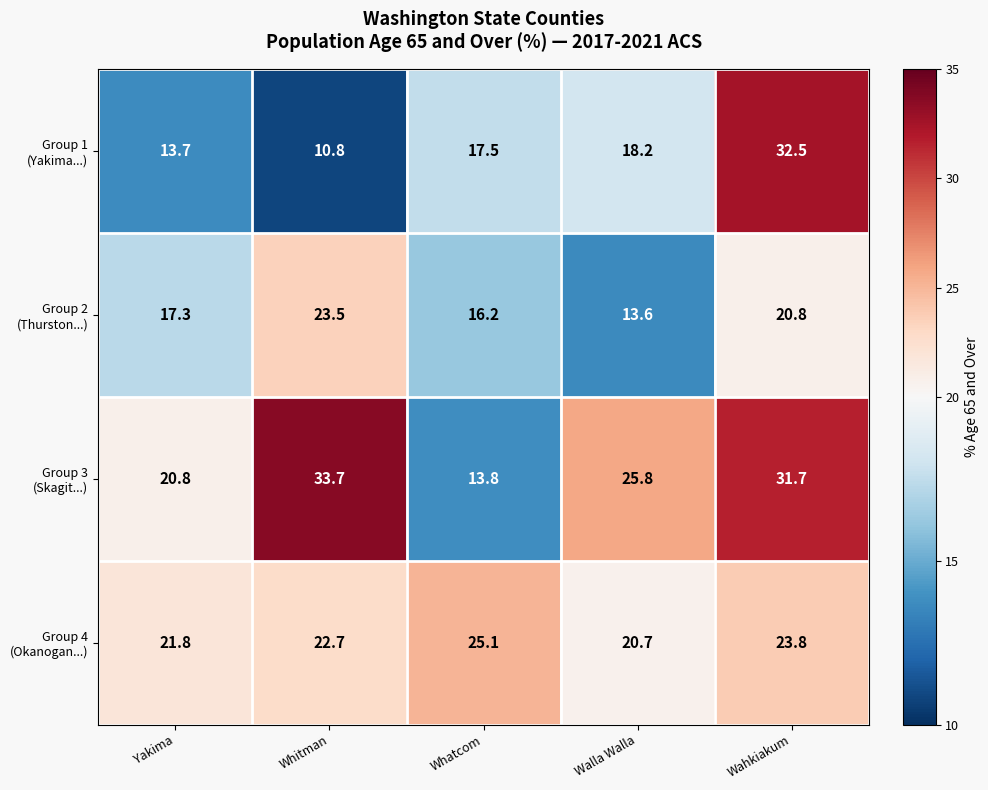

What is the smallest value displayed?

10.8